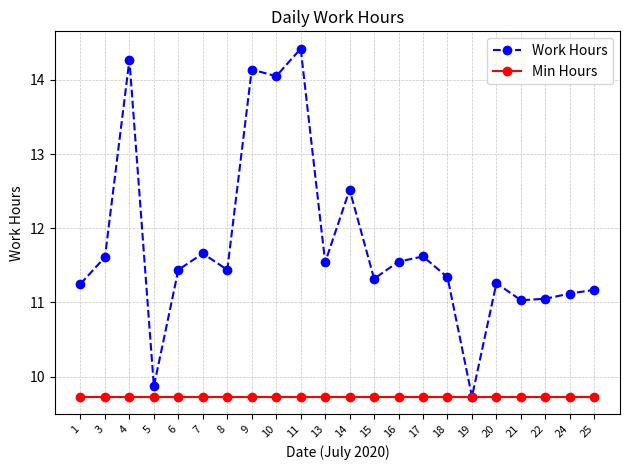

Is this an area chart (filled region under the line)?

No